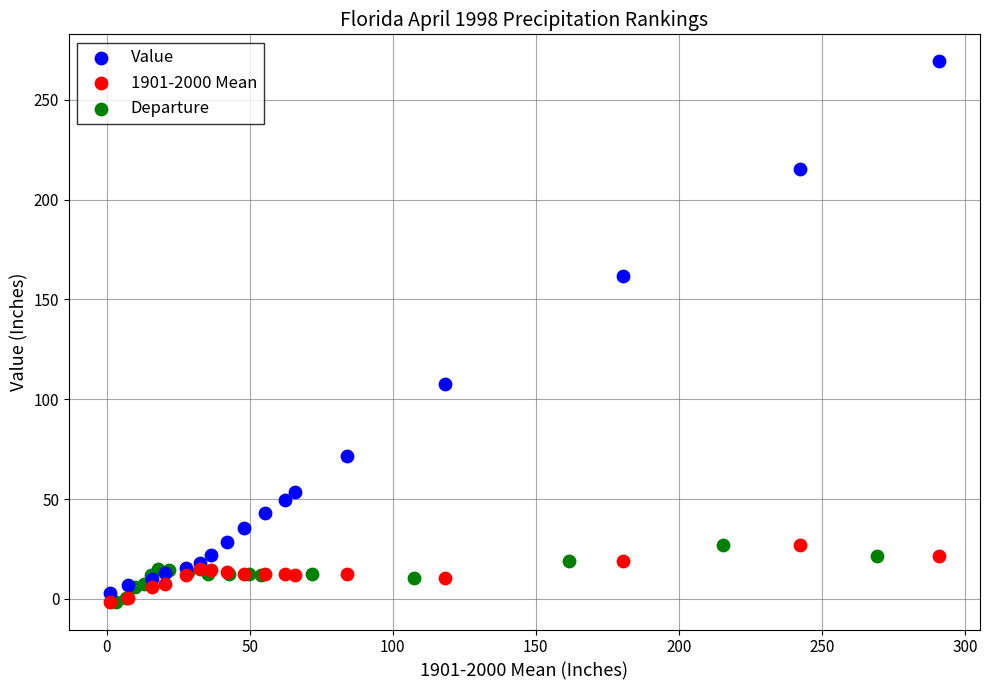

What are all the series names shown in the legend?

Value, 1901-2000 Mean, Departure